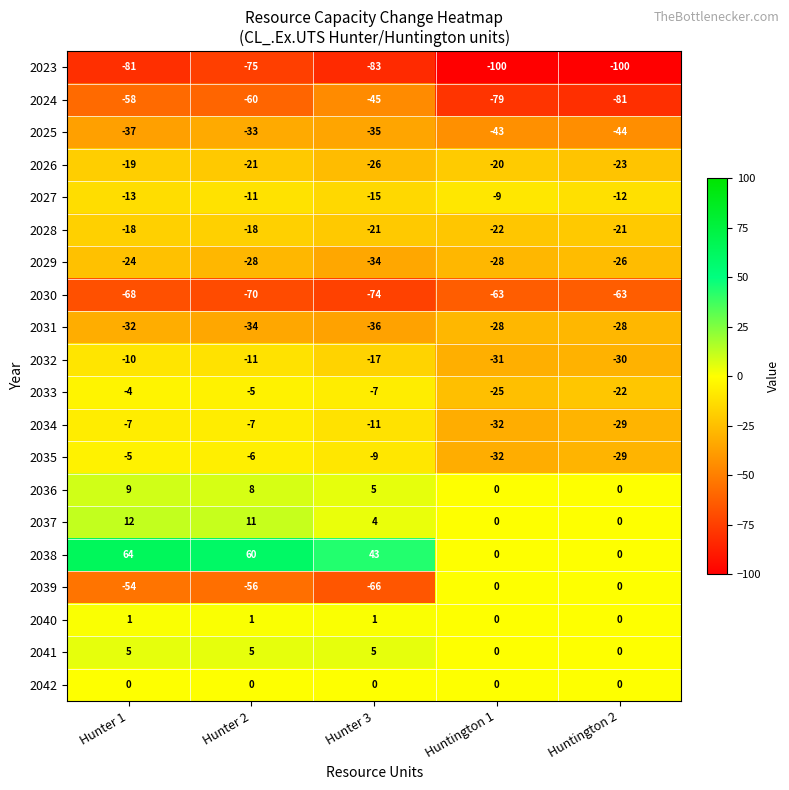

Where does the 2024 series first go above -60?

Hunter 1